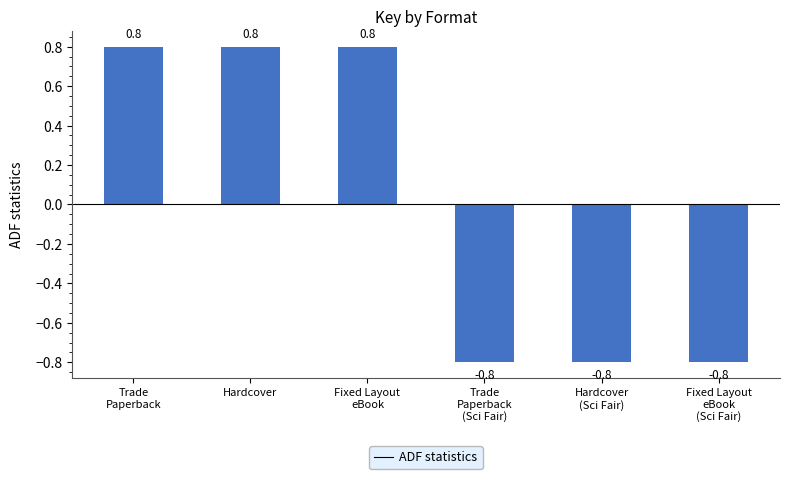

What is the minimum value shown in the chart?

-0.8